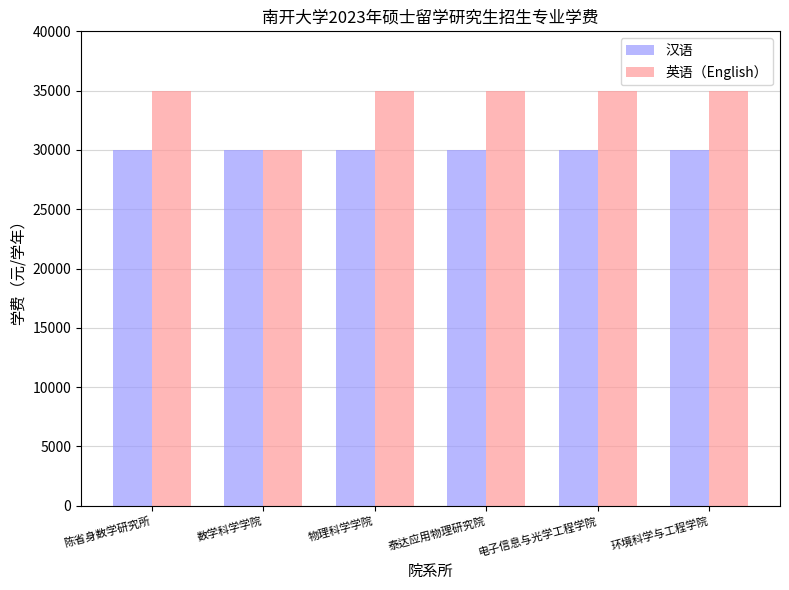

Count the number of categories in the chart.

6